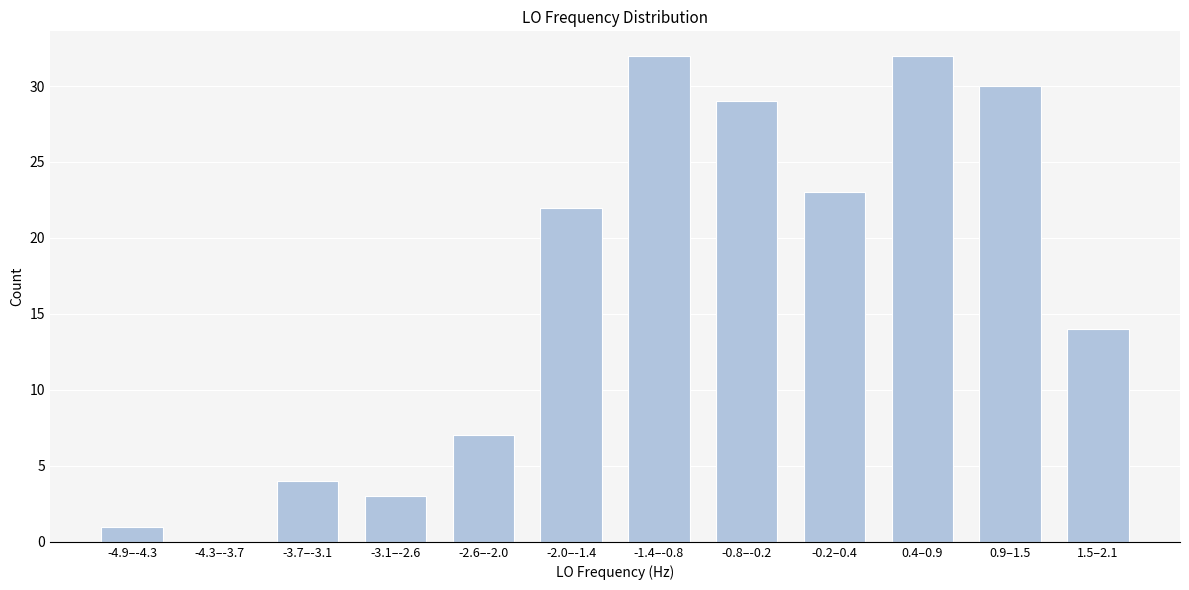

Reading right to left, list all the values displayed in this chart.

1.5–2.1=14	0.9–1.5=30	0.4–0.9=32	-0.2–0.4=23	-0.8–-0.2=29	-1.4–-0.8=32	-2.0–-1.4=22	-2.6–-2.0=7	-3.1–-2.6=3	-3.7–-3.1=4	-4.3–-3.7=0	-4.9–-4.3=1